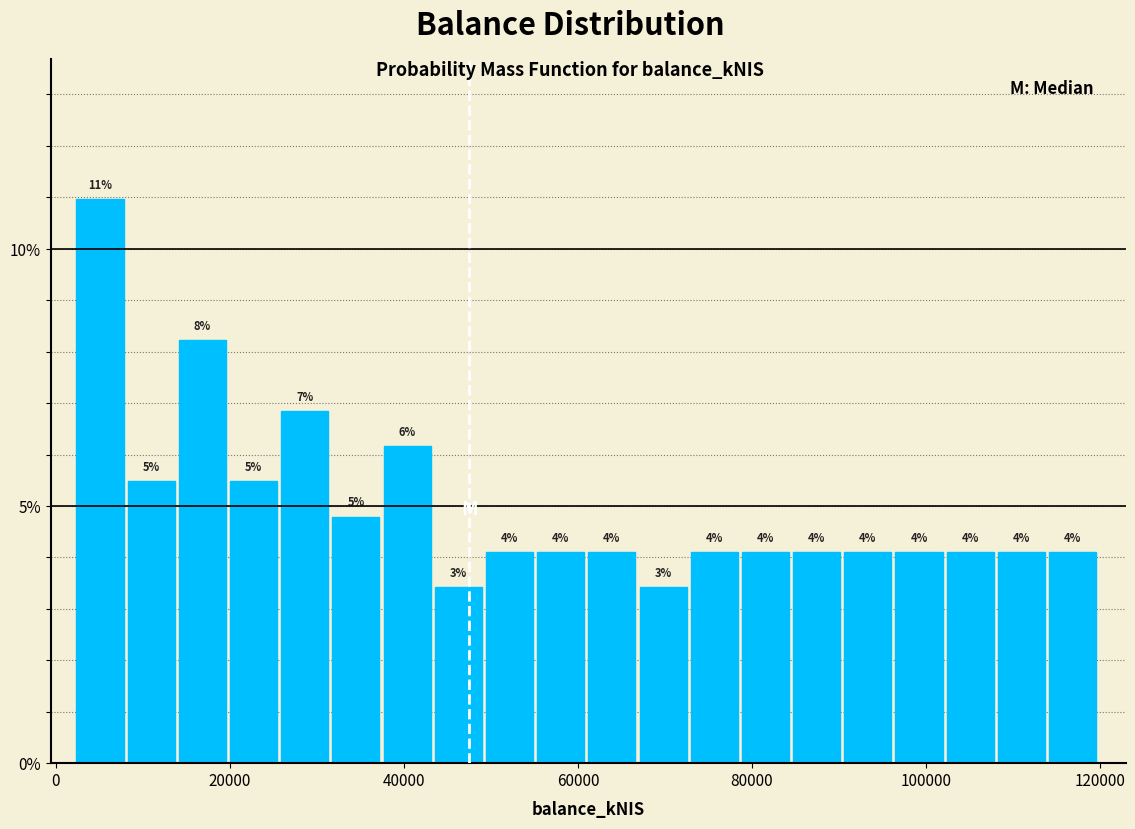

Read against the x-axis, roughly where is the centre of the tallest bar?

6000